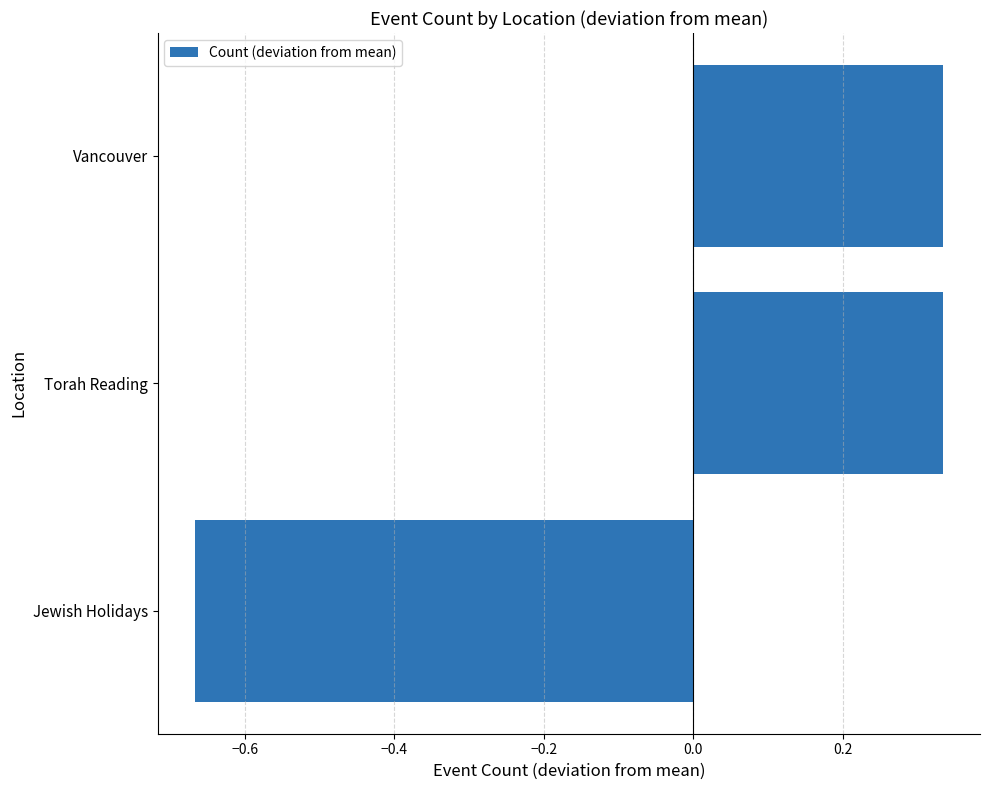

Which category has the lowest value across all series?

Jewish Holidays